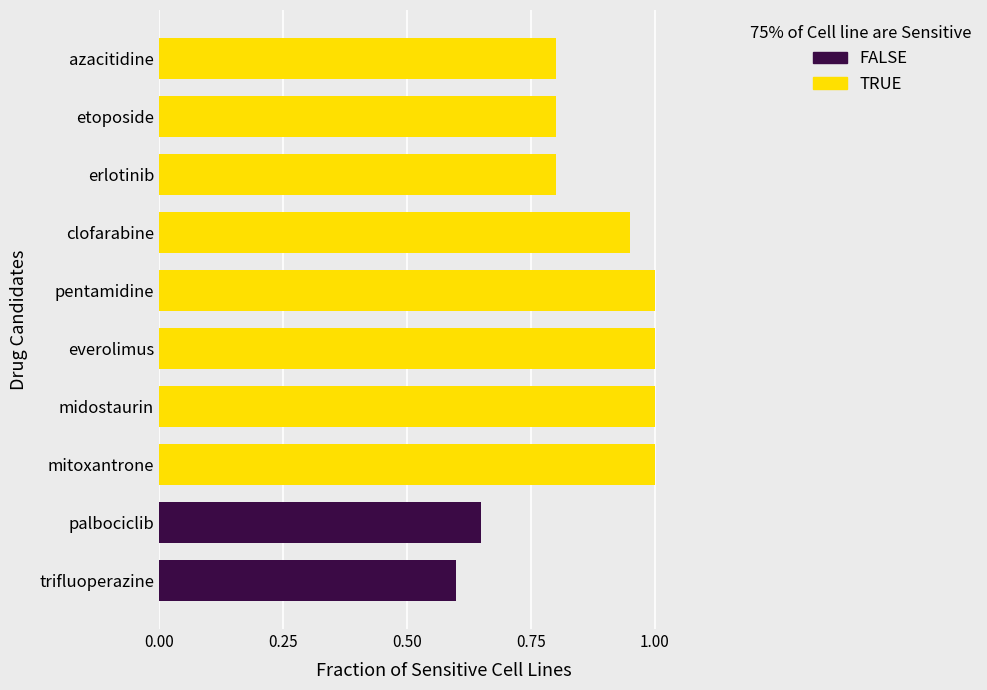

What position from the left is azacitidine?

8